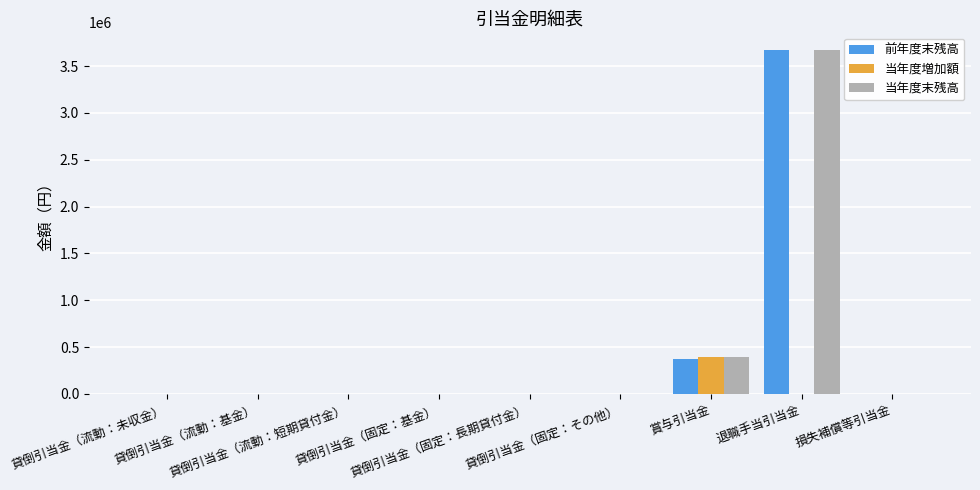

What is the maximum value shown in the chart?

3677059